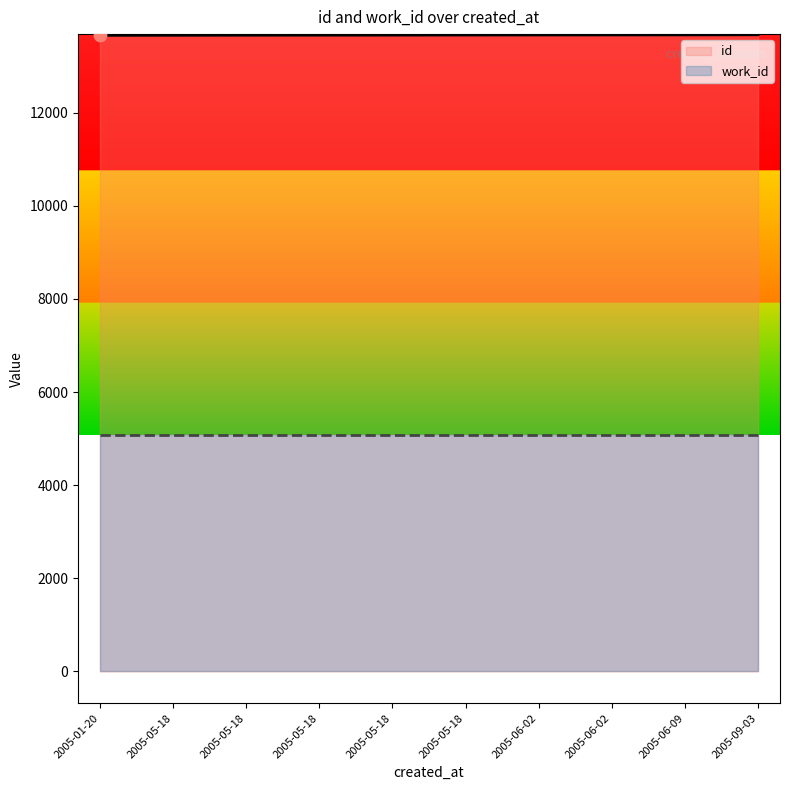

At which category is the sum across all series the highest?

2005-09-03